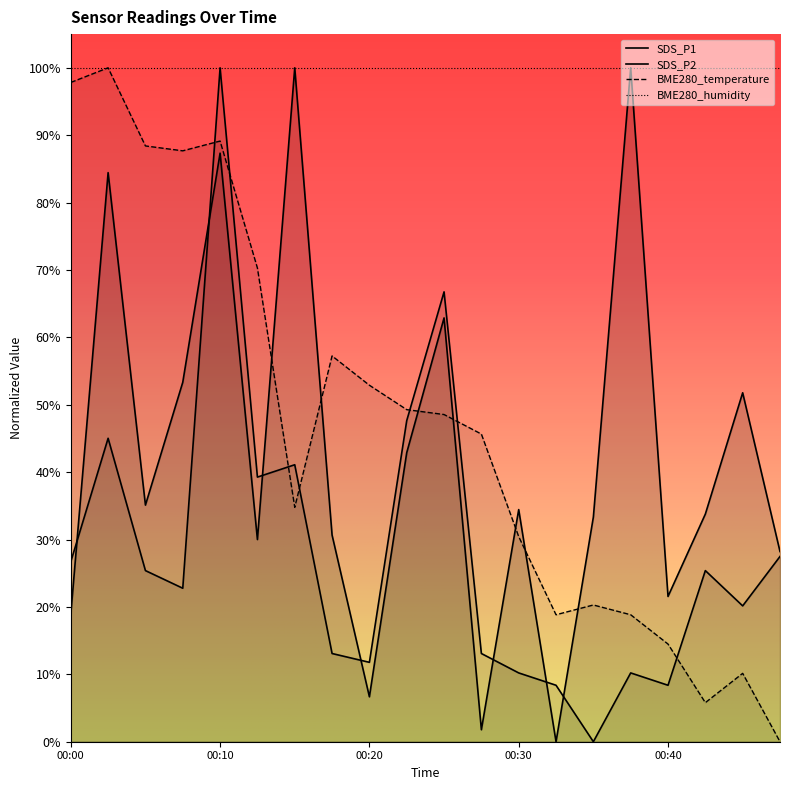

What is the maximum value for SDS_P2?

100.0